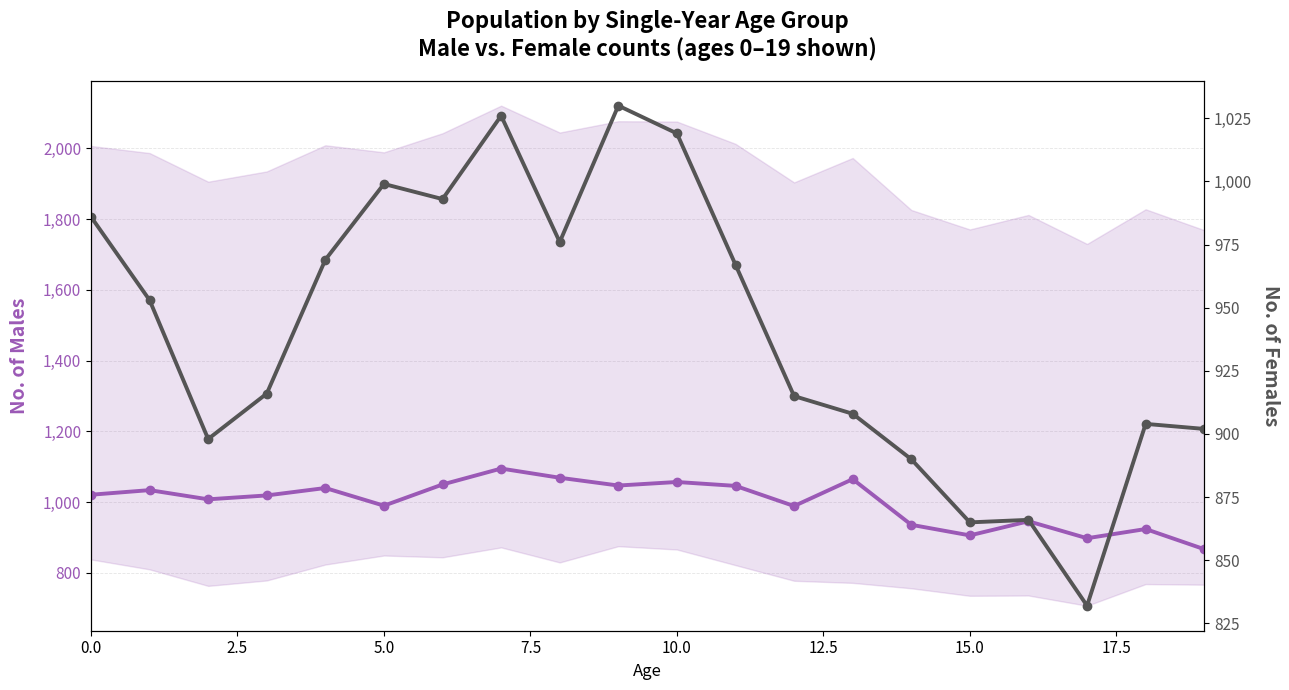

What is the difference between the maximum and minimum values in the Female count series?

198